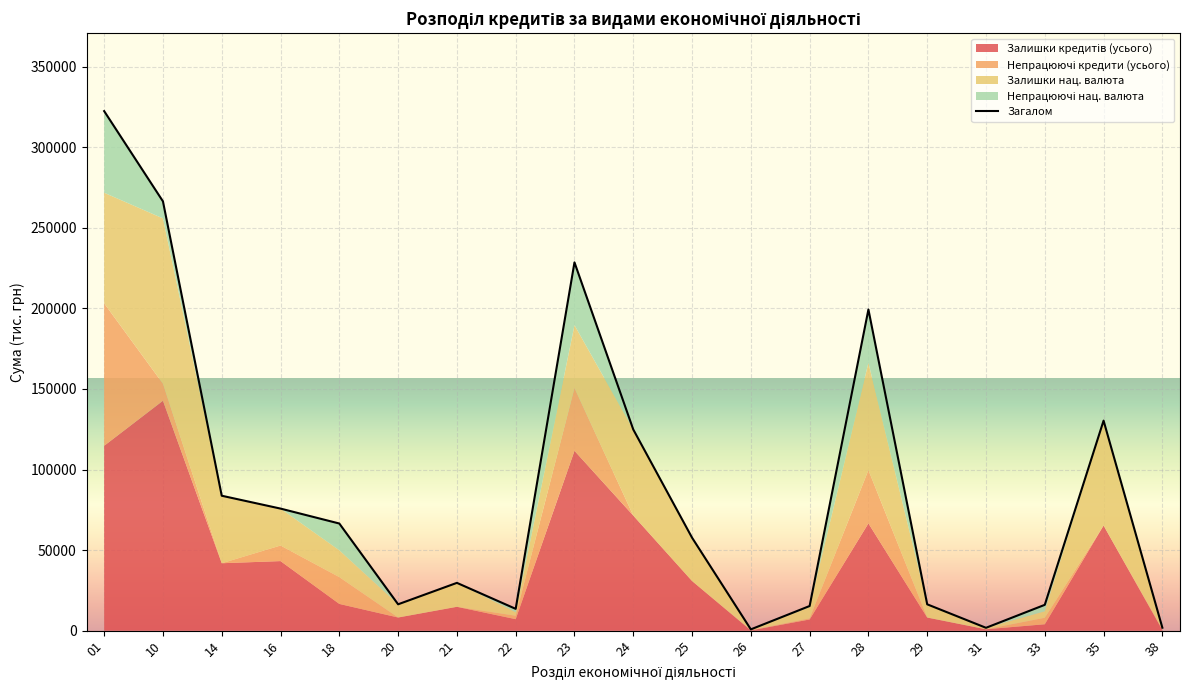

What is the value of the 18th point from the left?

130333